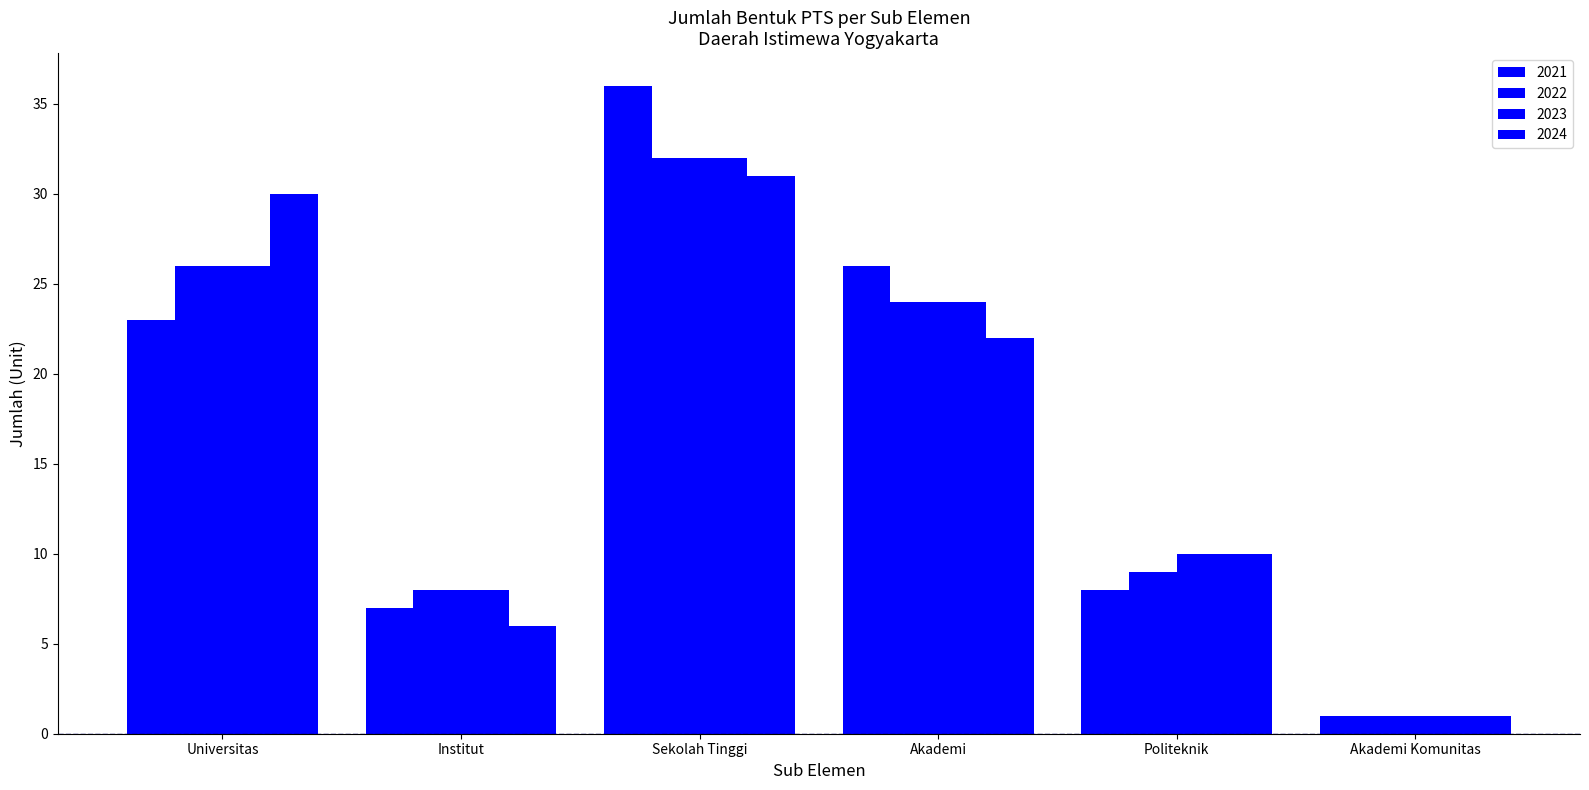

Which category has the lowest value across all series?

Akademi Komunitas